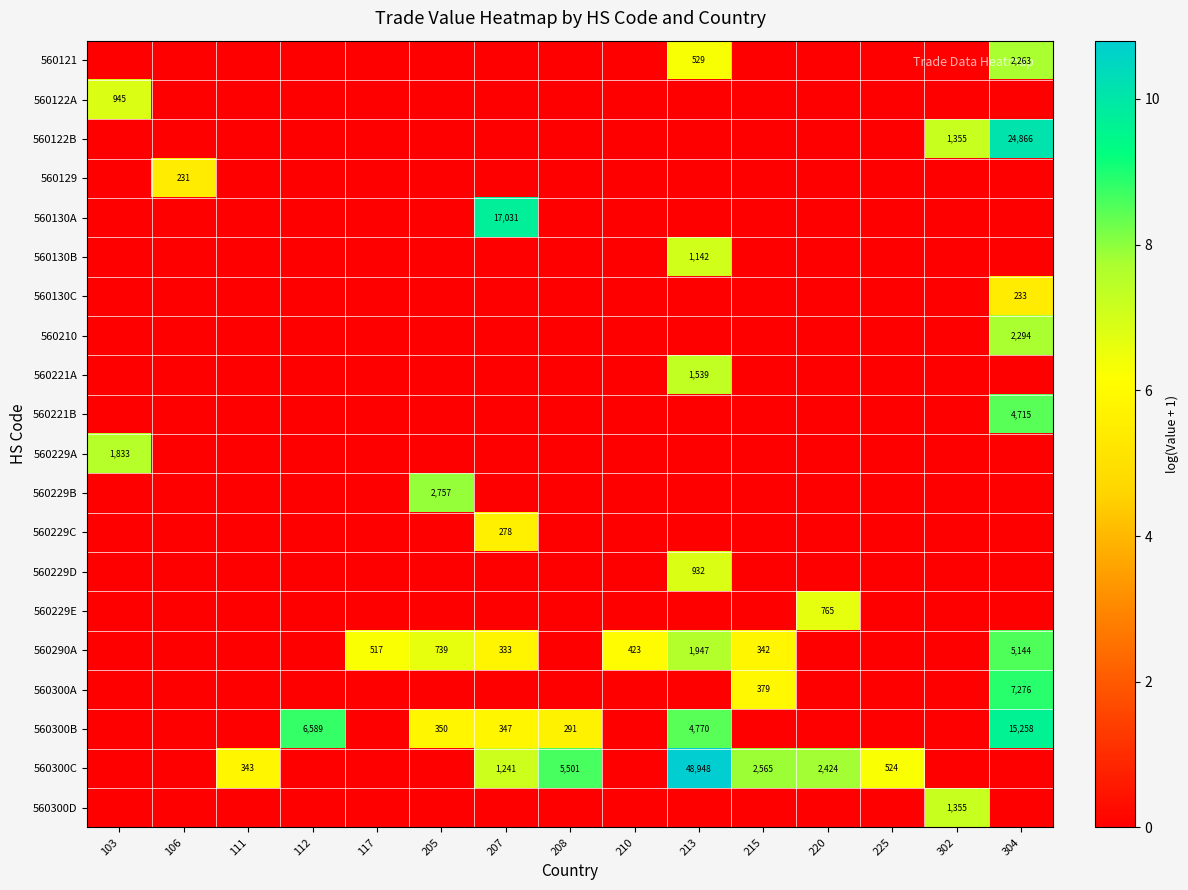

How many data points in 560210 are above 0?

1